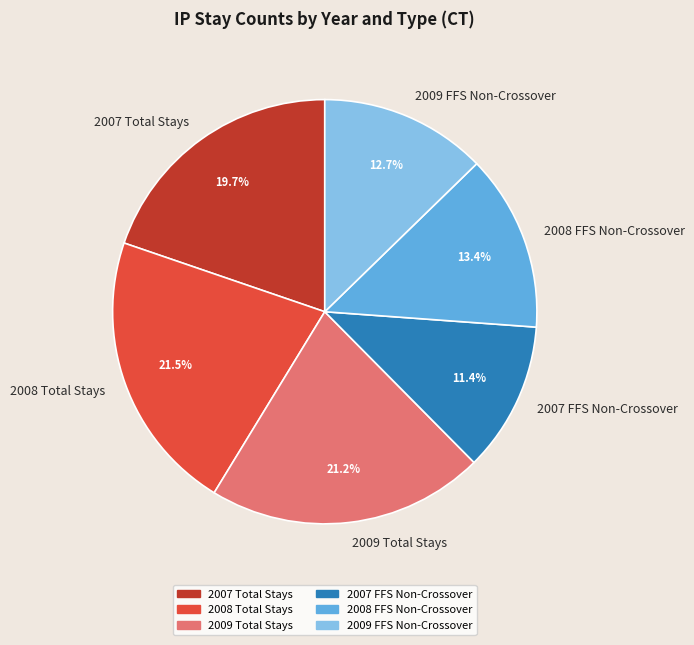

To the nearest percent, what is the combined percentage of 2007 FFS Non-Crossover and 2008 FFS Non-Crossover?

25%